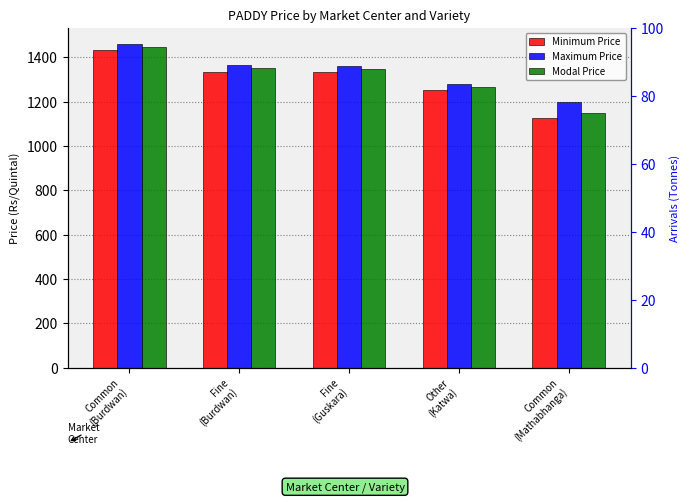

Rank the categories by Minimum Price value from lowest to highest.

Common
(Mathabhanga), Other
(Katwa), Fine
(Guskara), Fine
(Burdwan), Common
(Burdwan)